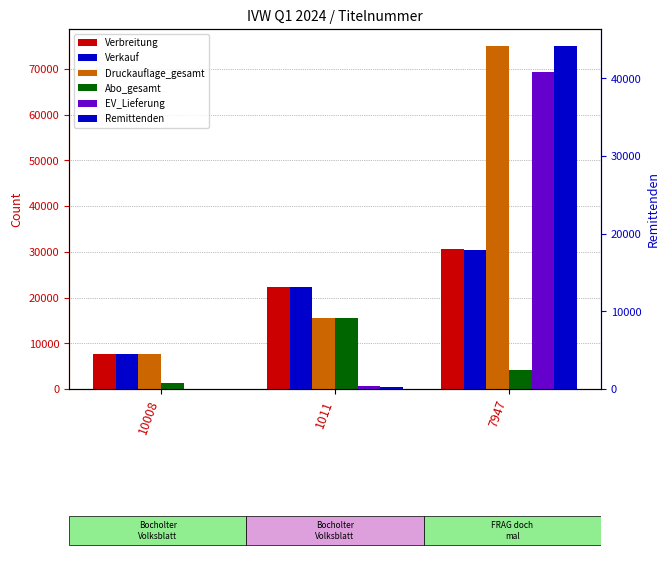

What is the label of the 1st bar from the right?

7947